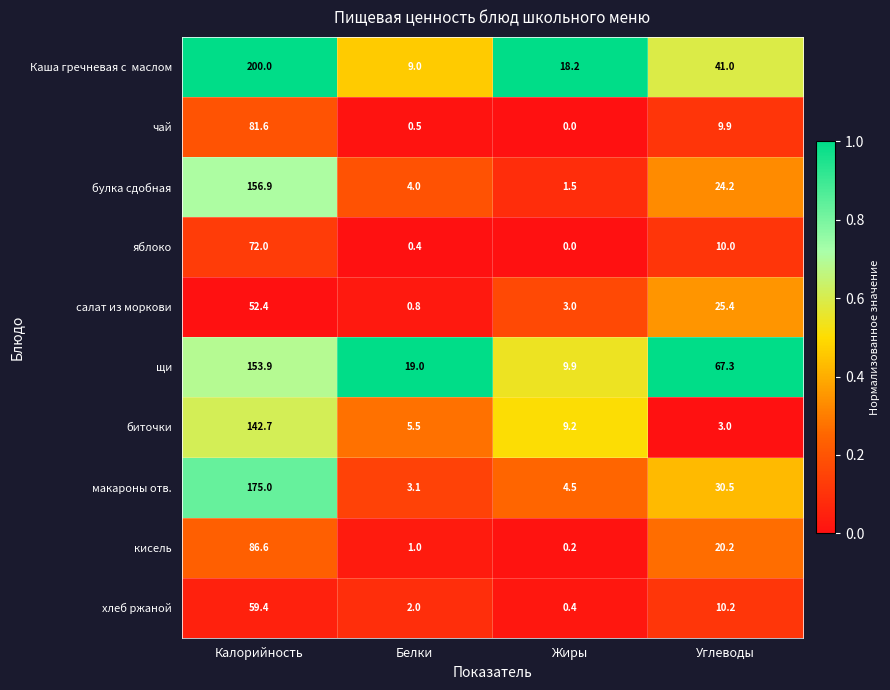

At which category is the sum across all series the highest?

Калорийность